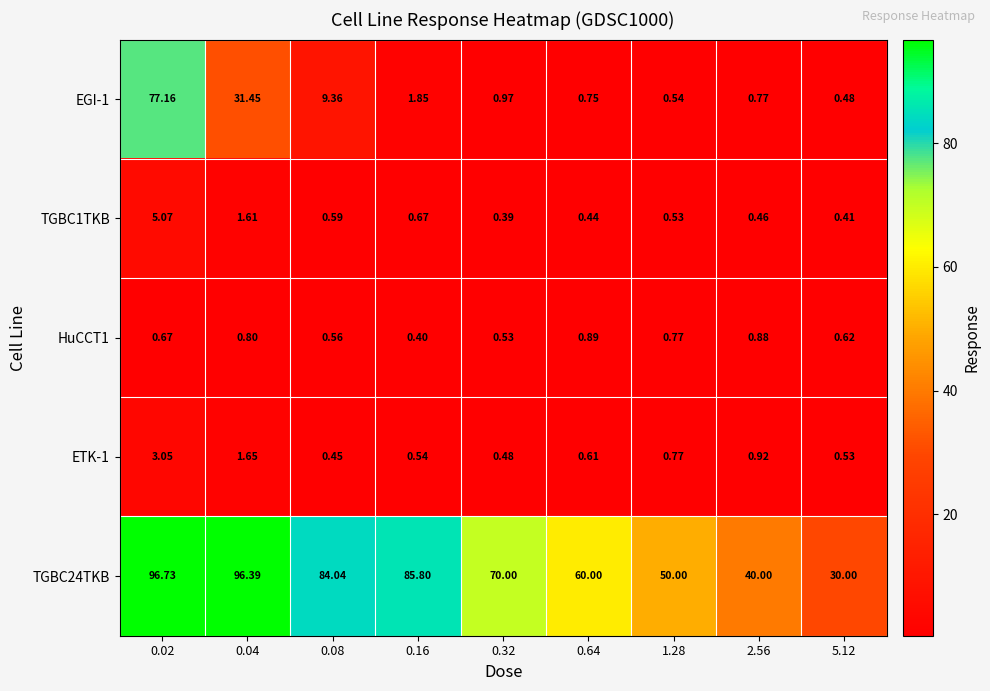

Is the value of ETK-1 at 0.16 greater than the value of TGBC24TKB at 0.04?

No